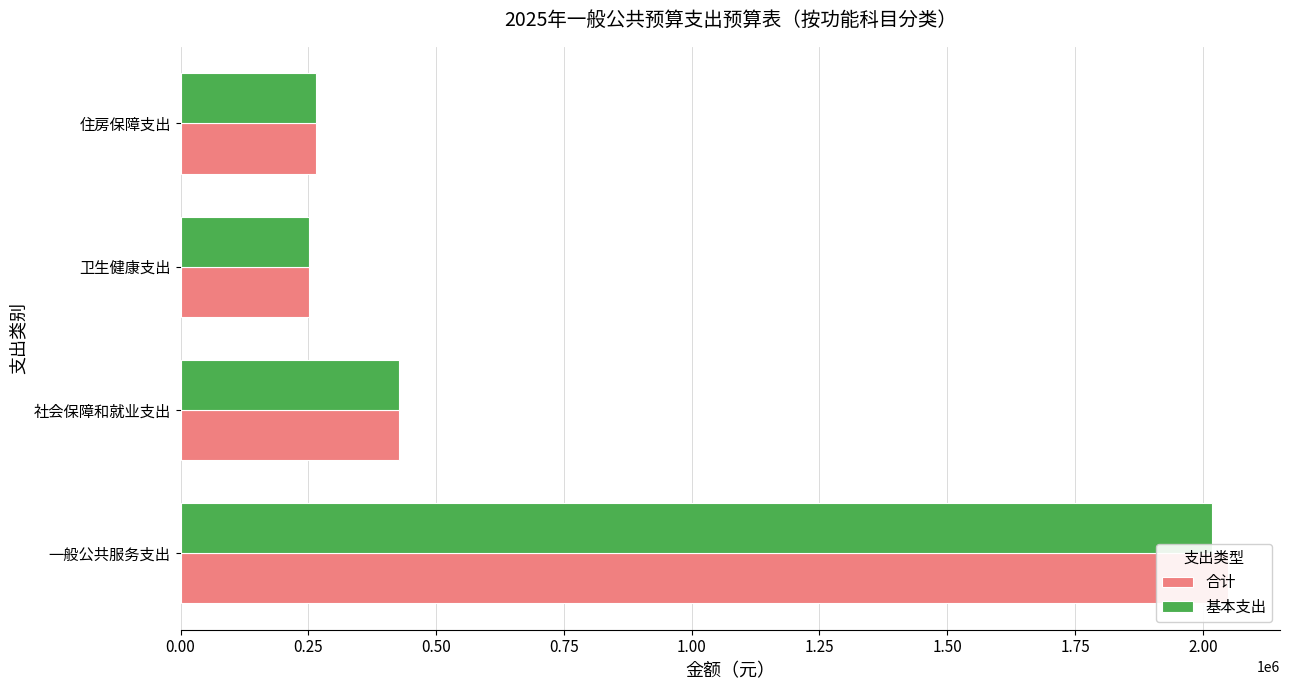

What is the sum of all 基本支出 values?

2963452